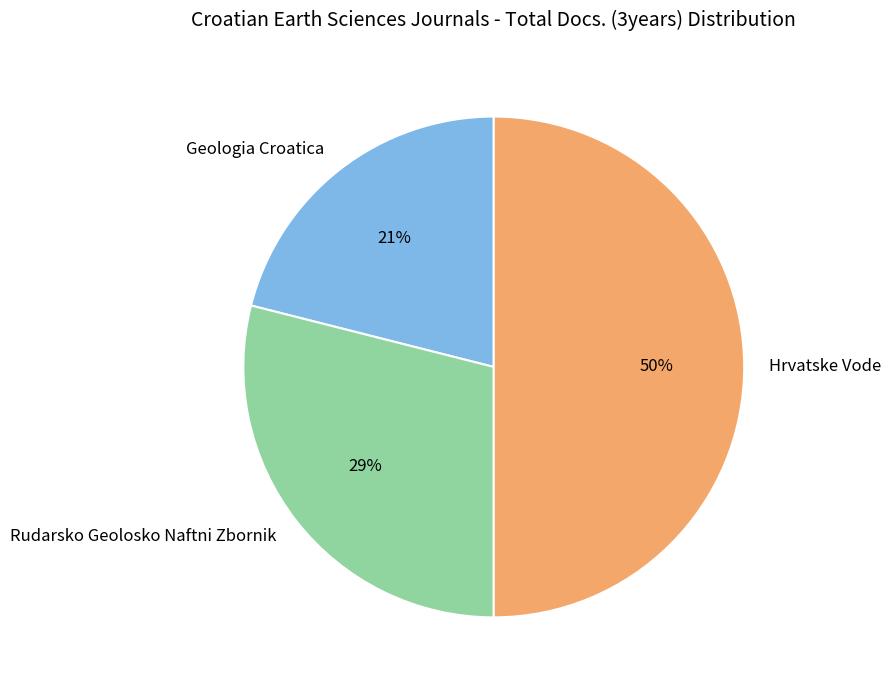

What percentage is the Hrvatske Vode slice, to the nearest percent?

50%